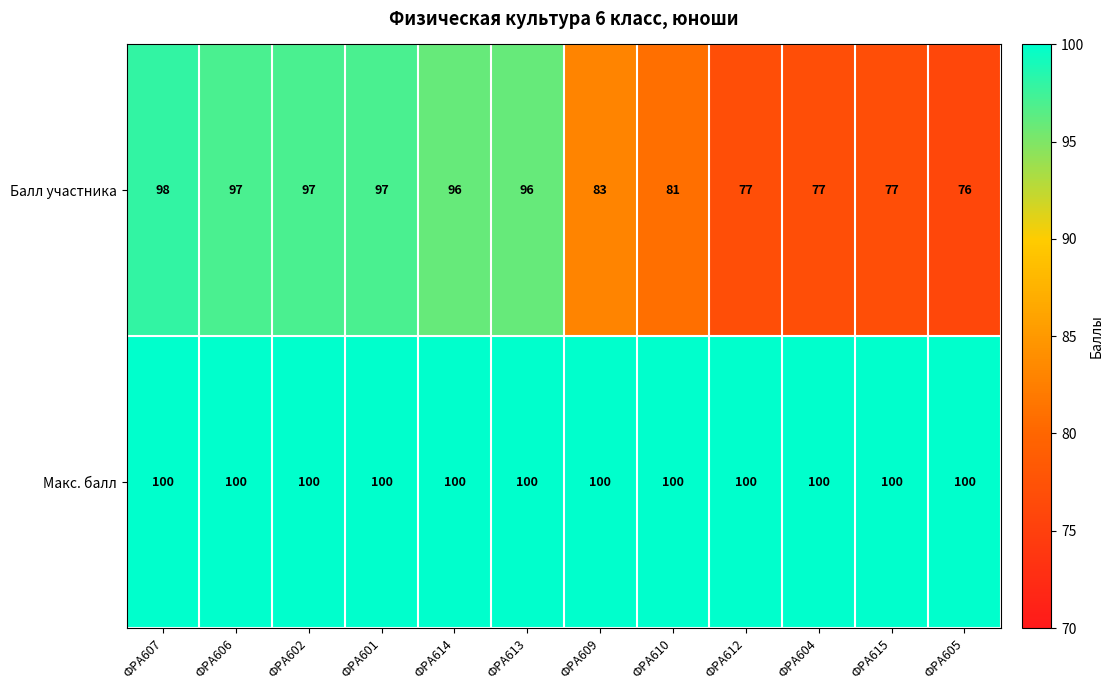

Reading left to right, extract all data points from this chart.

Балл участника: 98	97	97	97	96	96	83	81	77	77	77	76
Макс. балл: 100	100	100	100	100	100	100	100	100	100	100	100